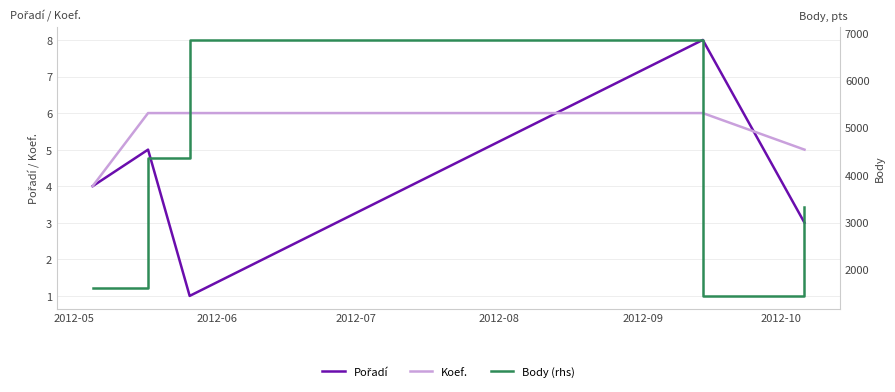

What is the minimum value for Koef.?

4